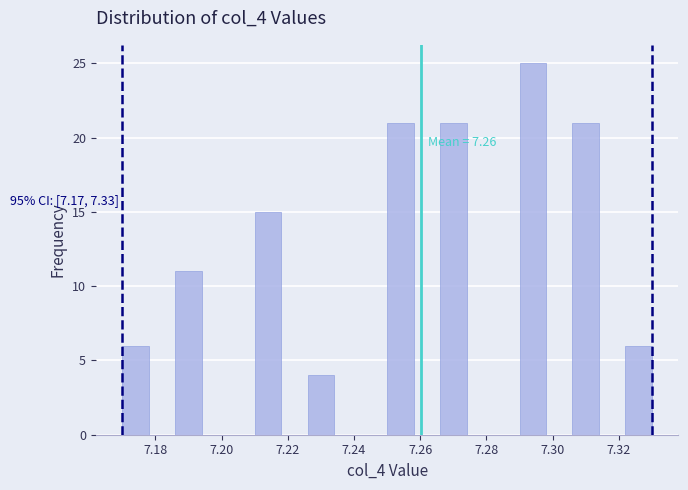

Over which range of the x-axis is the bar tallest?

7.290 to 7.298